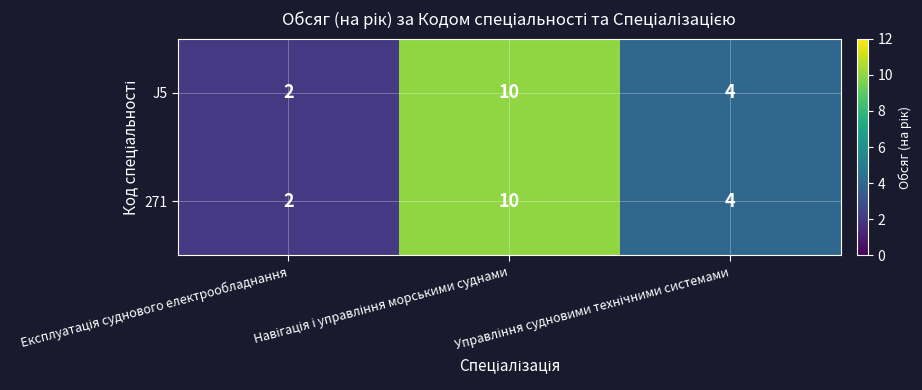

What is the average value of the J5 series?

5